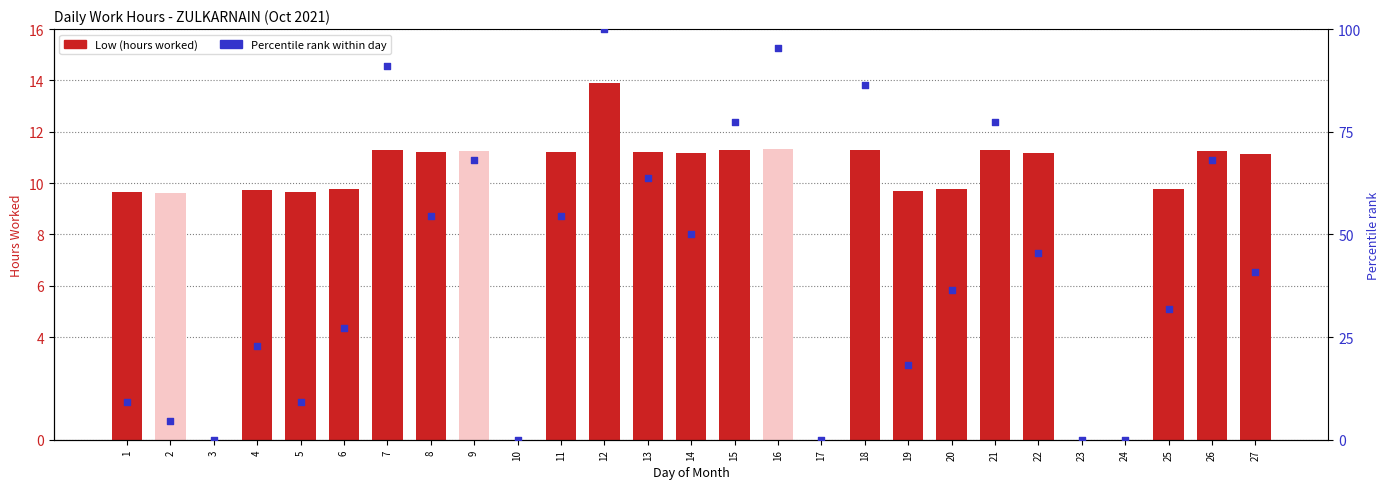

Which series has the widest spread of Y values?

Percentile rank